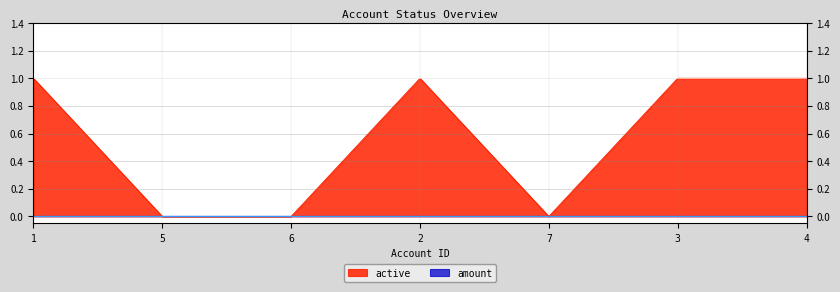

Rank the categories by value from lowest to highest.

5, 6, 7, 1, 2, 3, 4